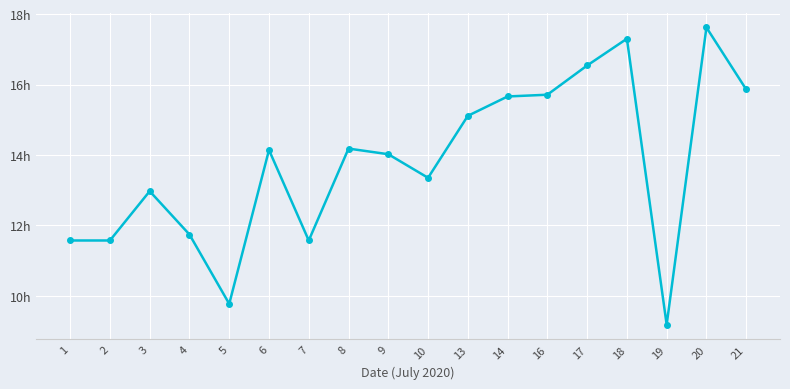

Is it true that the value at 2 is 11.6?

True